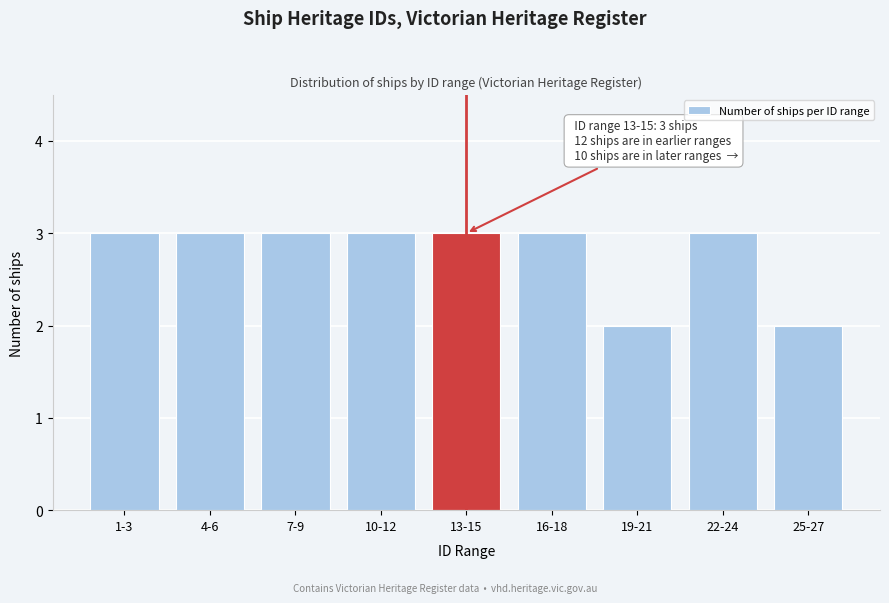

Reading left to right, list all the values displayed in this chart.

1-3=3	4-6=3	7-9=3	10-12=3	13-15=3	16-18=3	19-21=2	22-24=3	25-27=2